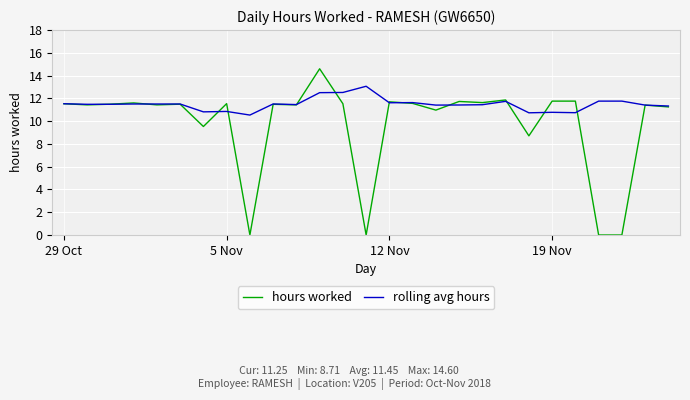

Which series has the largest total across all categories?

rolling avg hours